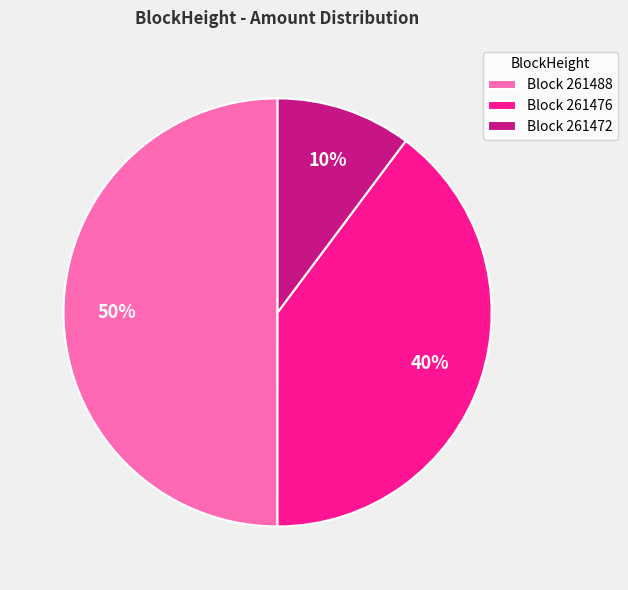

To the nearest percent, what is the difference between the largest and smallest slice percentages?

40%